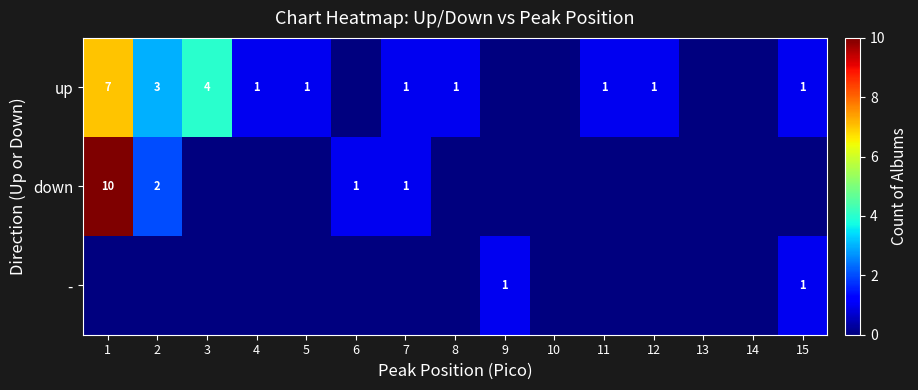

What is the total value across all series at 12?

1